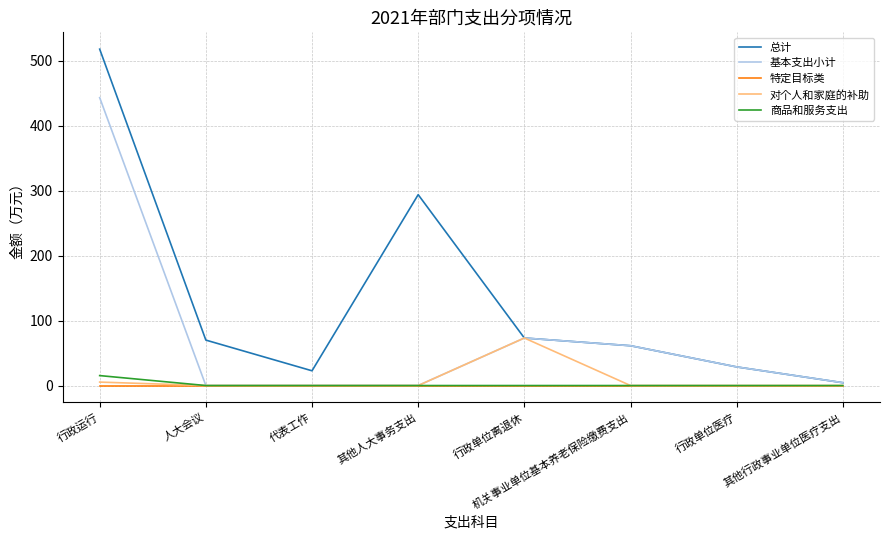

Which series has the largest range (max minus min)?

总计